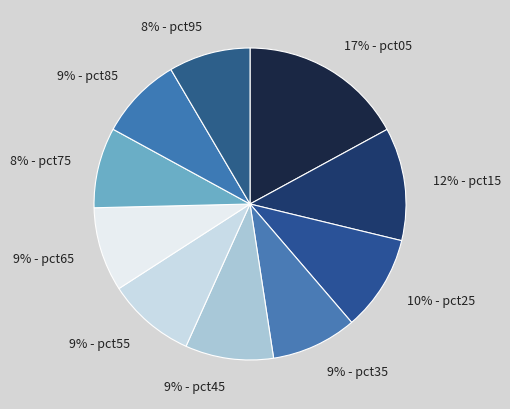

How many segments does this pie chart have?

10